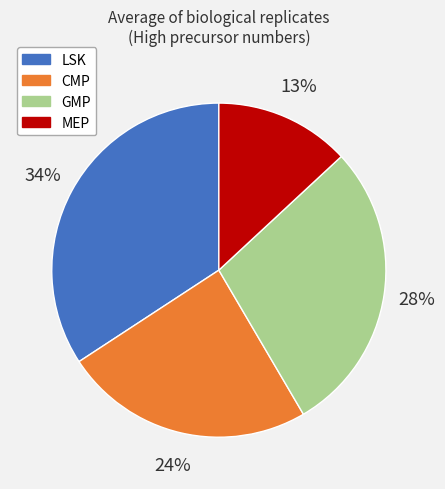

Which category has the biggest portion of the pie?

LSK